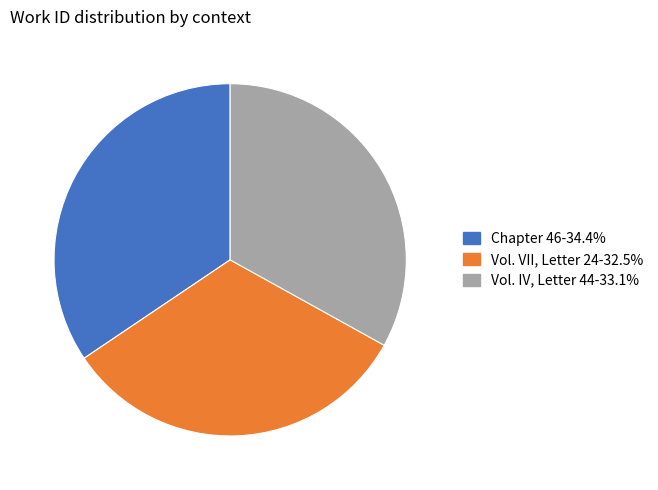

What is the largest slice in the pie chart?

Chapter 46